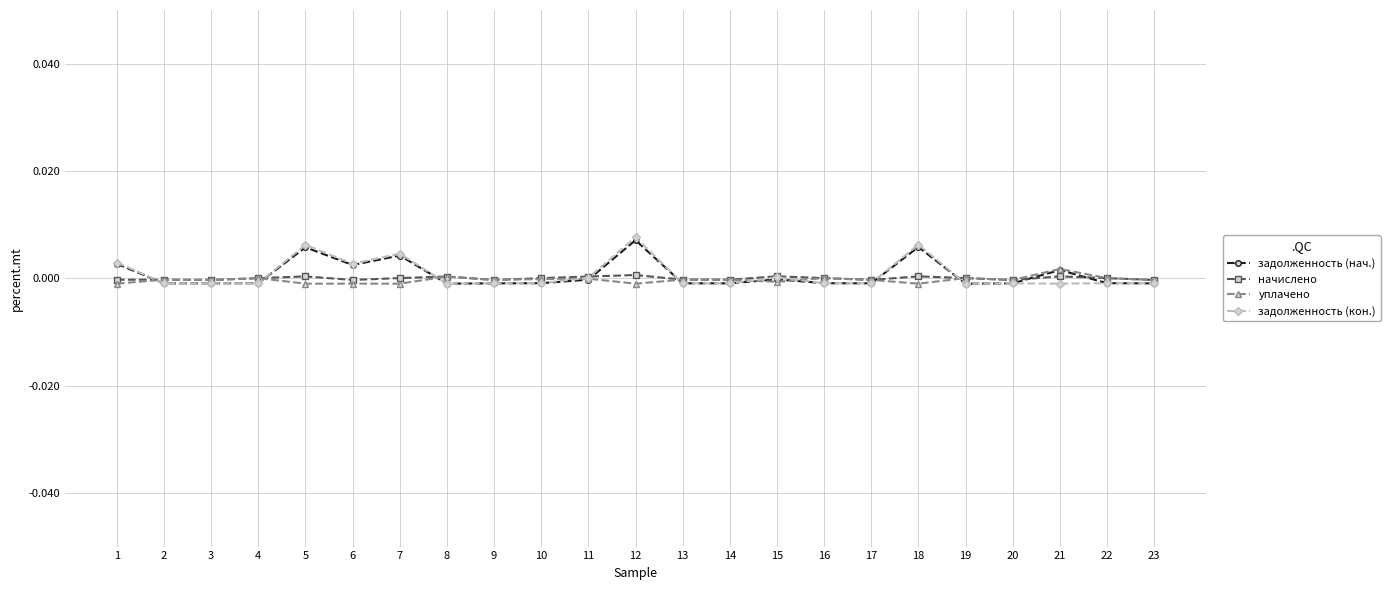

True or false: задолженность (кон.) has more than 2 points higher than both neighbors.

True